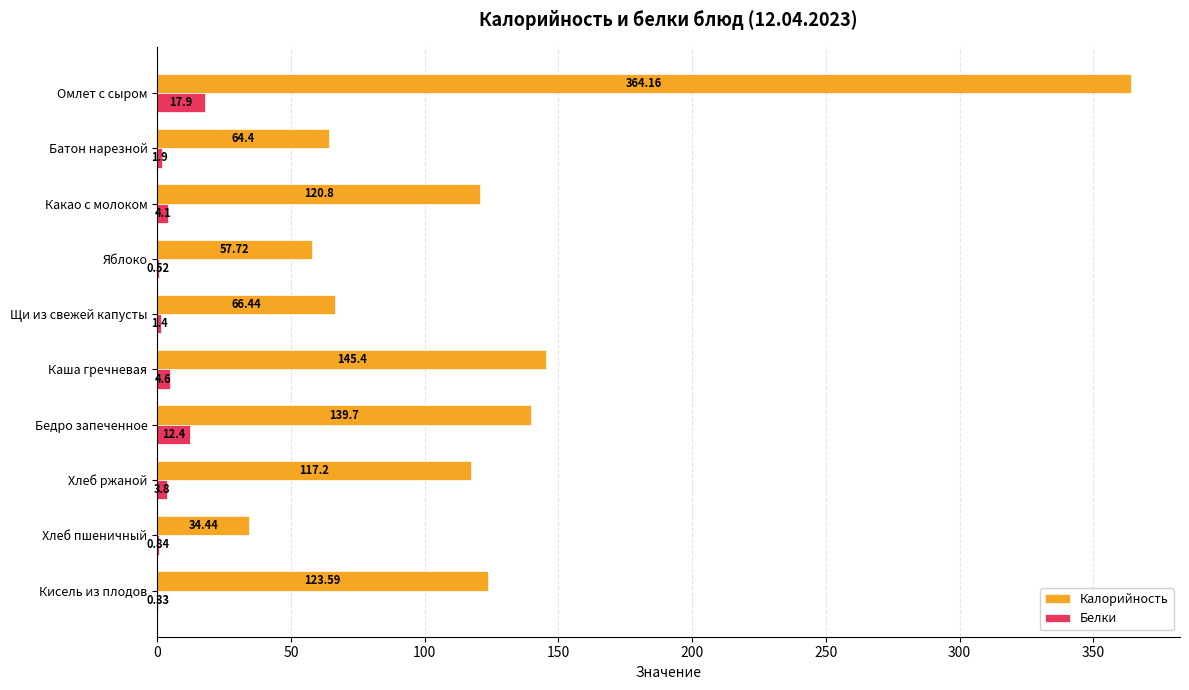

At which category is the sum across all series the highest?

Омлет с сыром